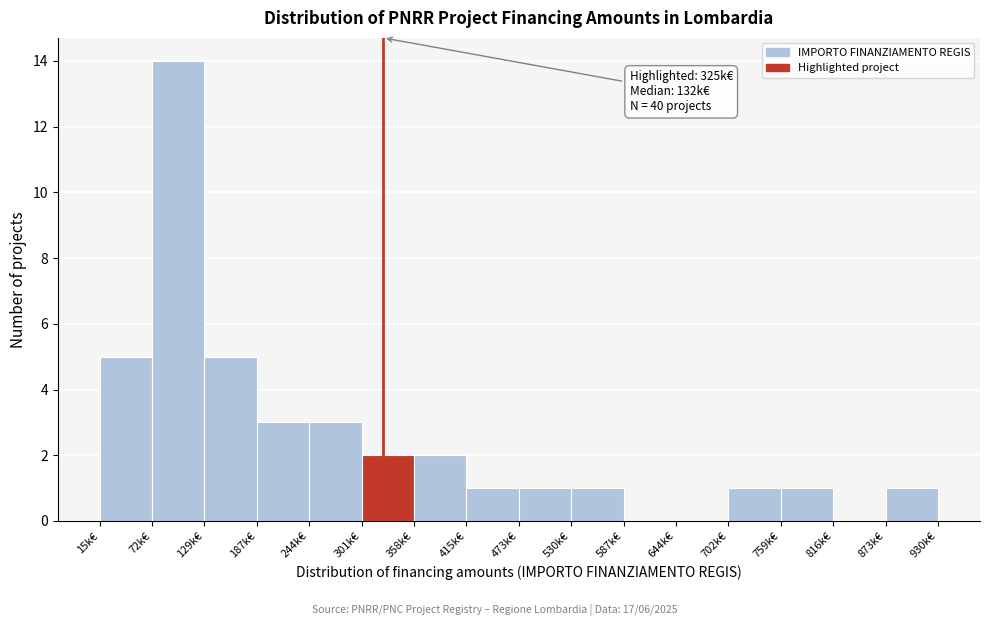

Reading left to right, what are all the values shown in this chart?

15k€=5	72k€=14	129k€=5	187k€=3	244k€=3	301k€=2	358k€=2	415k€=1	473k€=1	530k€=1	587k€=0	644k€=0	702k€=1	759k€=1	816k€=0	873k€=1